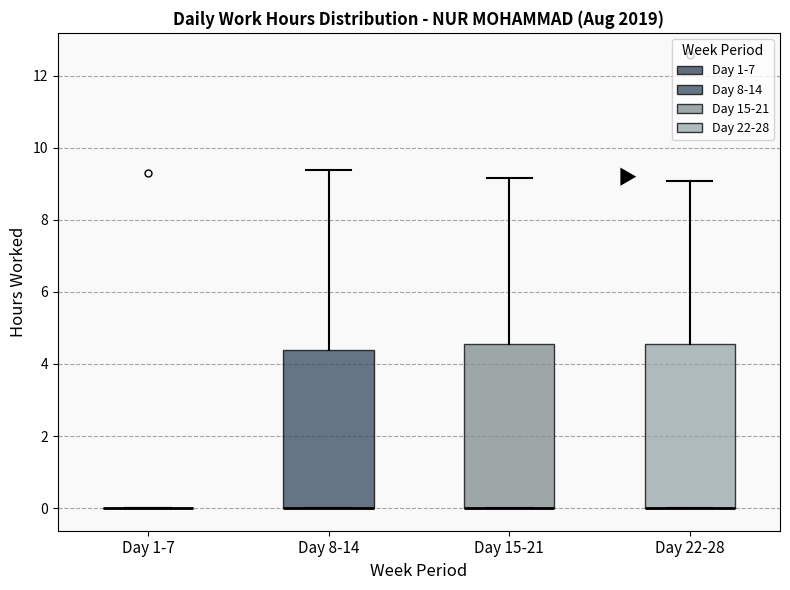

Where does the upper whisker of the box for Day 8-14 end on the y-axis? The values are not printed on the chart, so give them approximately, as read against the axis.

9.4